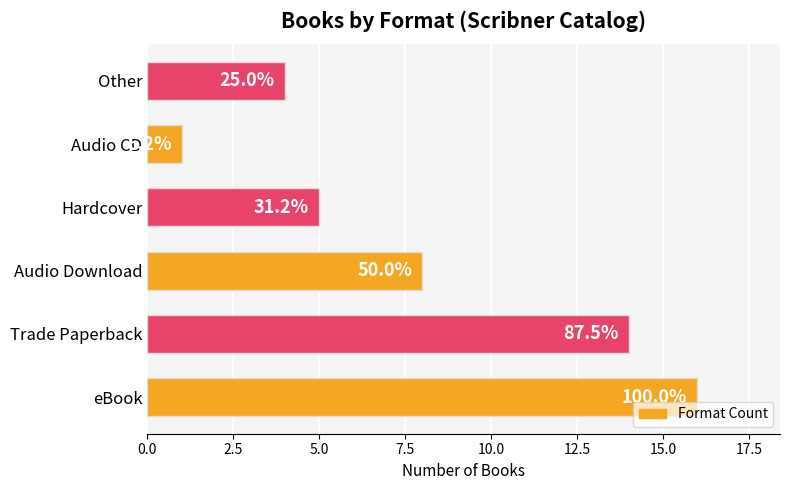

How many series are shown in this chart?

1